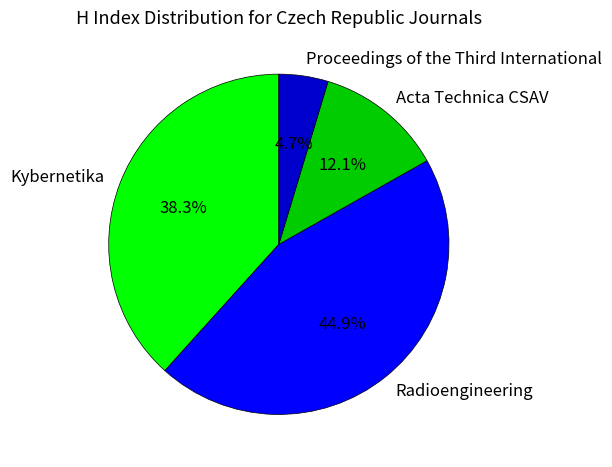

Is there a majority slice in this chart?

No